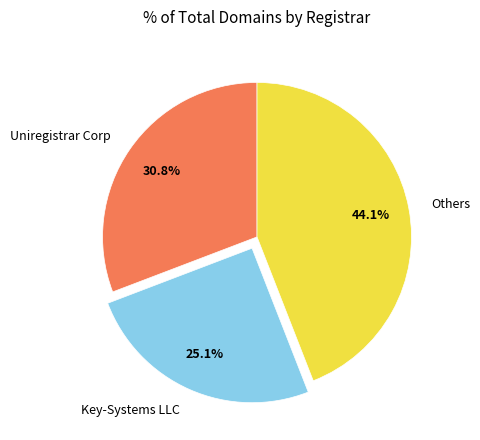

To the nearest percent, what is the difference between the largest and smallest slice percentages?

19%